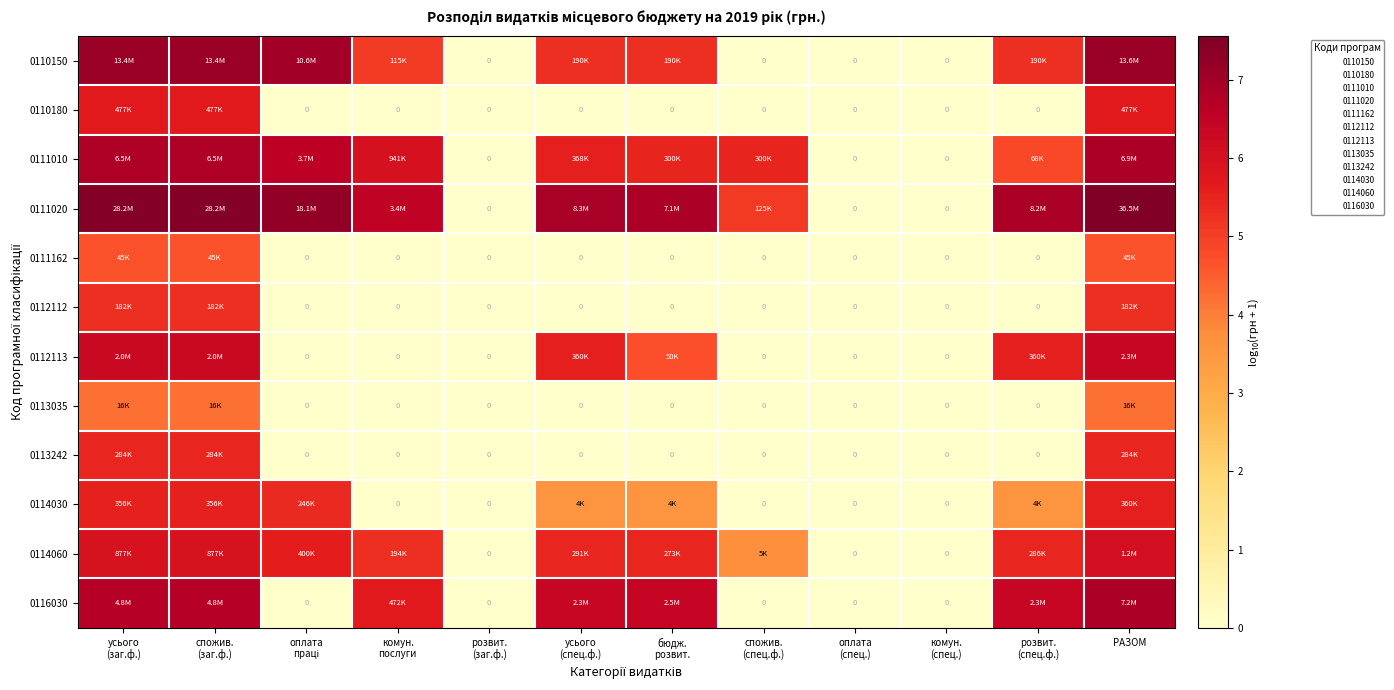

What is the greatest value displayed?

7.6